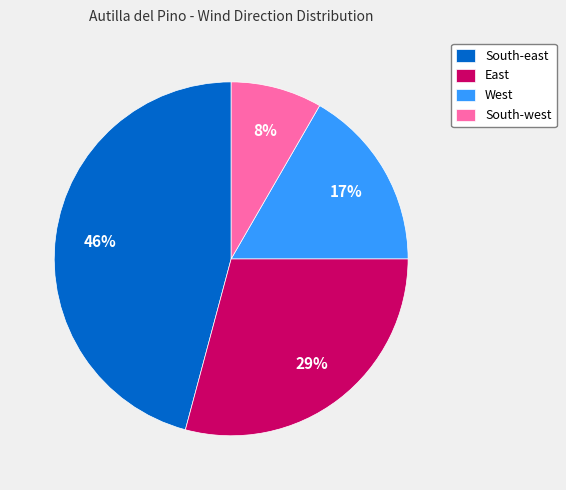

How many slices are in this pie chart?

4